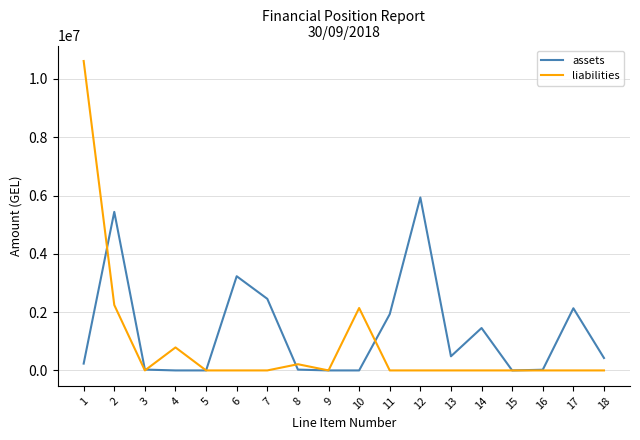

What are all the series names shown in the legend?

assets, liabilities